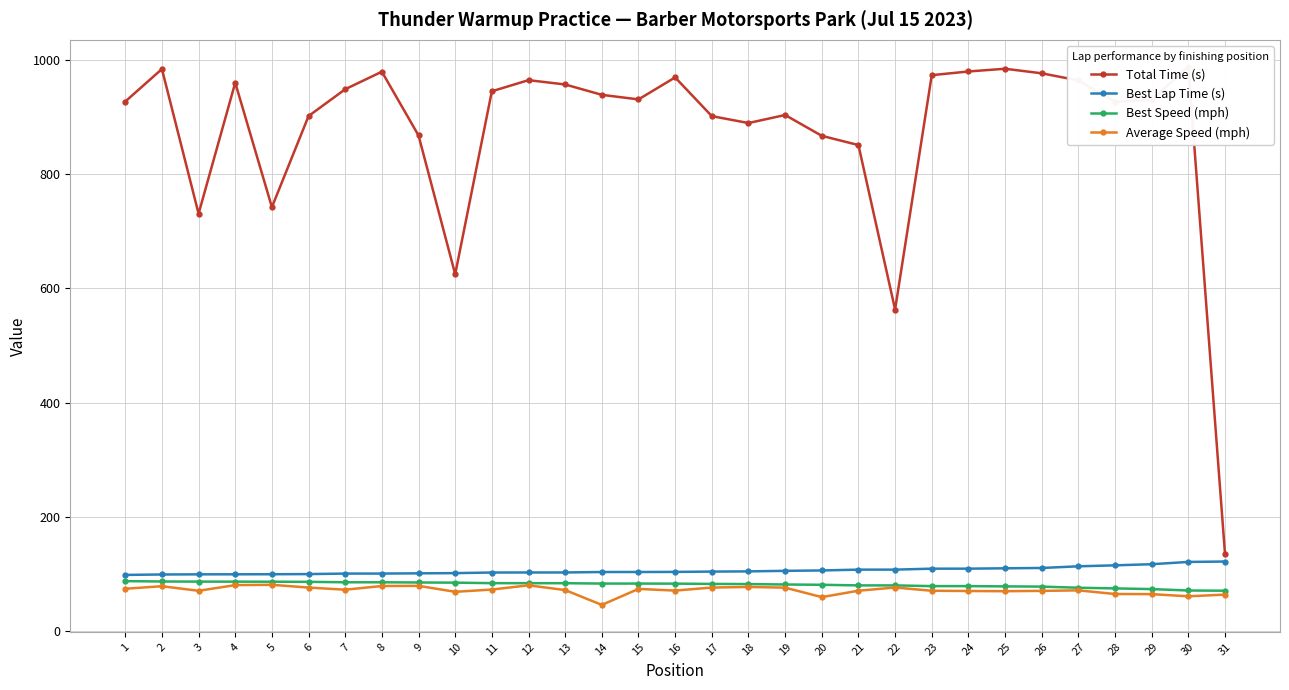

True or false: Best Lap Time (s) and Best Speed (mph) cross at least once.

False